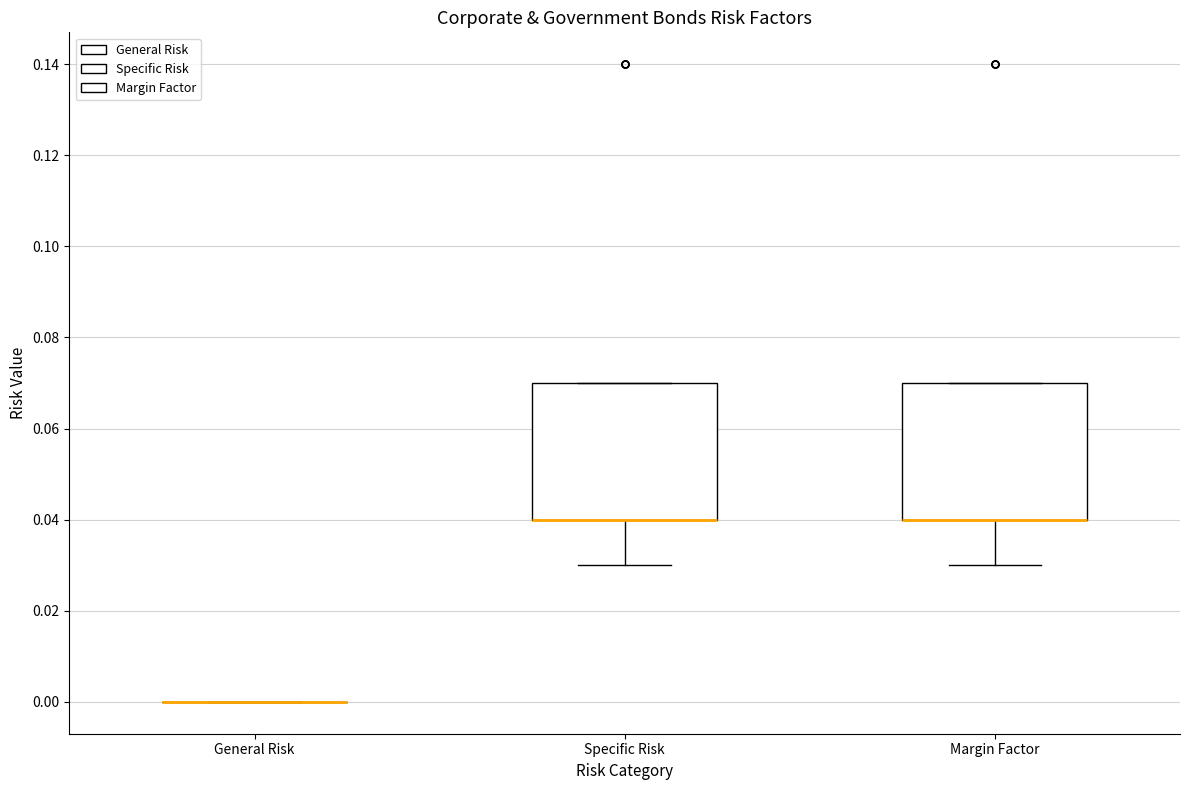

Where does the lower whisker of the box for Margin Factor end on the y-axis? The values are not printed on the chart, so give them approximately, as read against the axis.

0.03